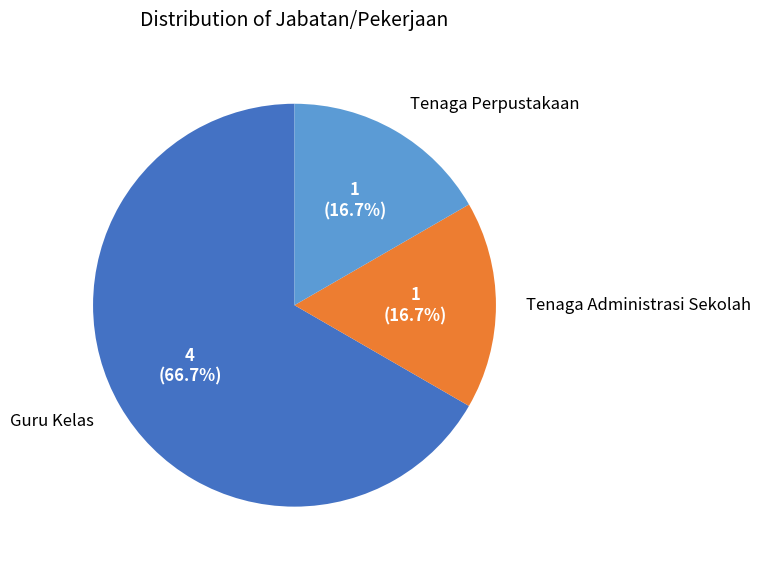

Does any single category account for the majority?

Yes